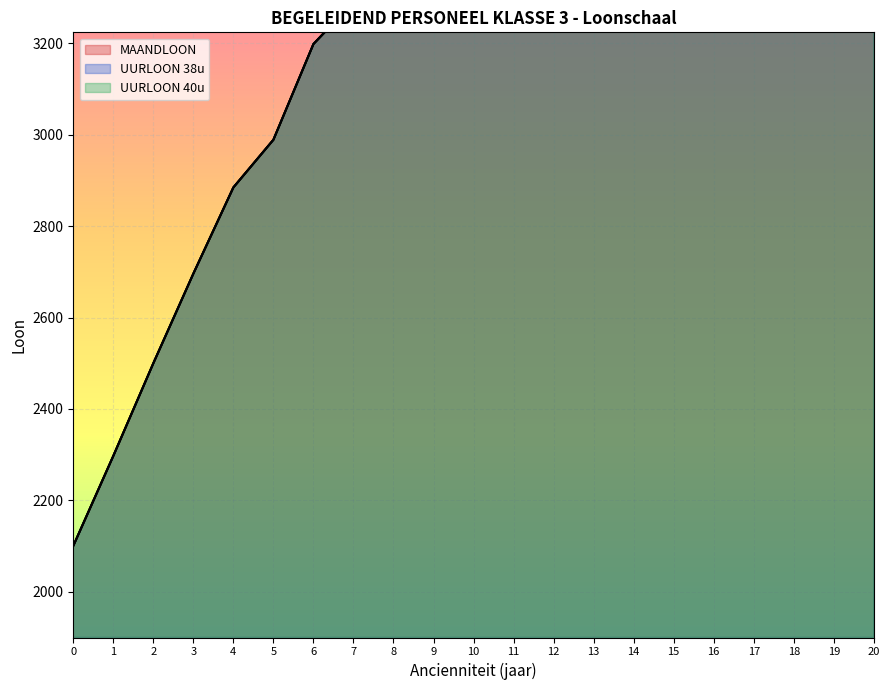

Reading right to left, extract all data points from this chart.

MAANDLOON: 5300.0	4883.6	4879.1	4462.7	4458.1	4180.3	4127.4	4011.7	3949.7	3771.9	3700.9	3525.9	3446.1	3290.9	3198.7	2989.2	2884.8	2696.0	2499.8	2296.9	2100.0
UURLOON 38u: 5300.0	4883.6	4879.0	4462.7	4458.1	4180.3	4127.4	4011.7	3949.7	3771.9	3700.9	3525.9	3446.2	3290.9	3198.7	2989.2	2884.8	2696.0	2499.8	2296.9	2100.0
UURLOON 40u: 5300.0	4883.6	4879.1	4462.7	4458.2	4180.3	4127.5	4011.7	3949.7	3771.9	3701.0	3526.0	3446.2	3290.9	3198.7	2989.2	2884.8	2696.0	2499.8	2296.9	2100.0